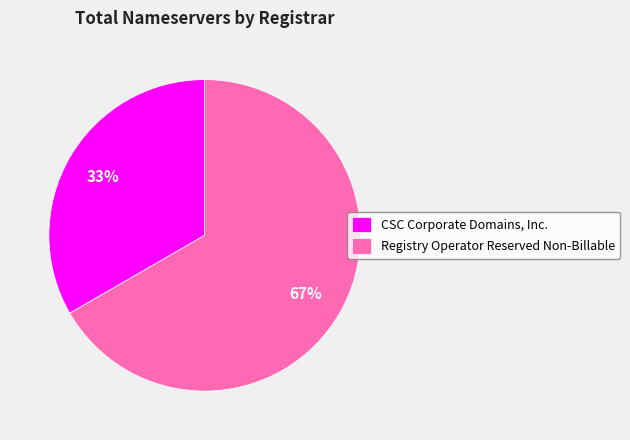

Approximately how many times larger is the value at CSC Corporate Domains, Inc. compared to Registry Operator Reserved Non-Billable?

0.5